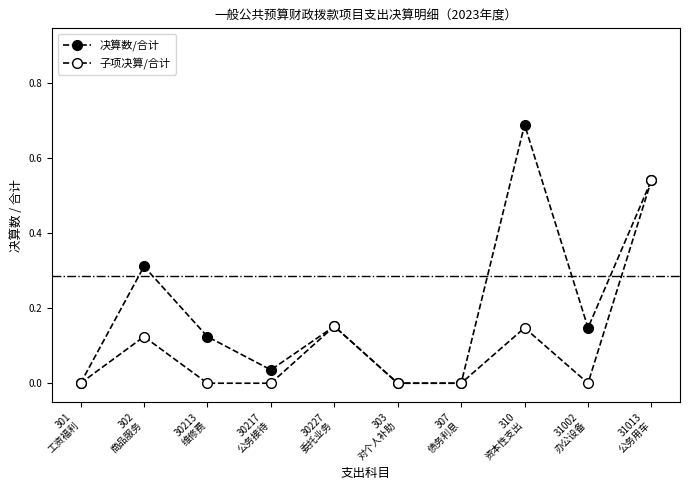

Count the number of data series in this chart.

2